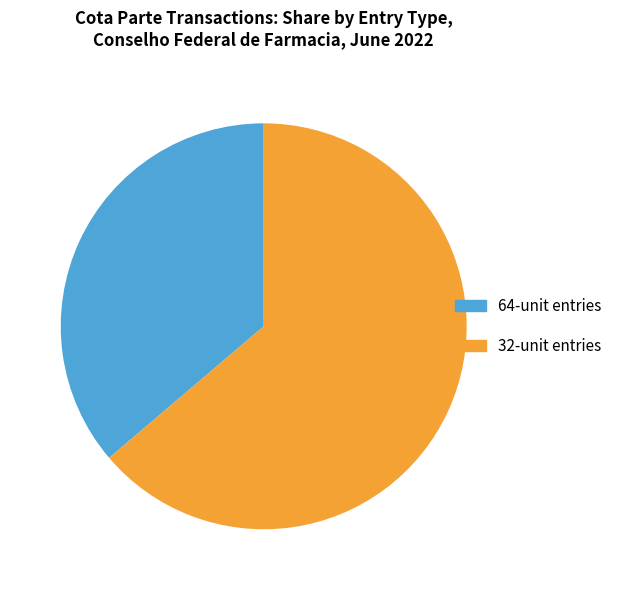

The 64-unit entries slice represents 29% of the pie. True or false?

False